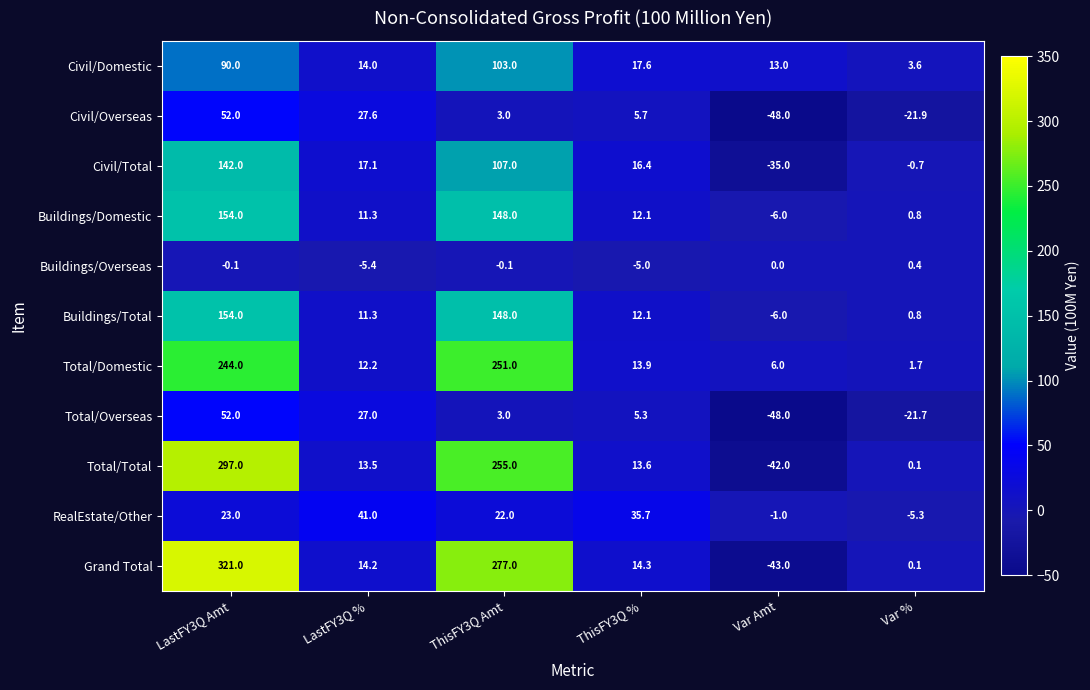

Rank the categories by Civil/Overseas value from highest to lowest.

LastFY3Q Amt, LastFY3Q %, ThisFY3Q %, ThisFY3Q Amt, Var %, Var Amt